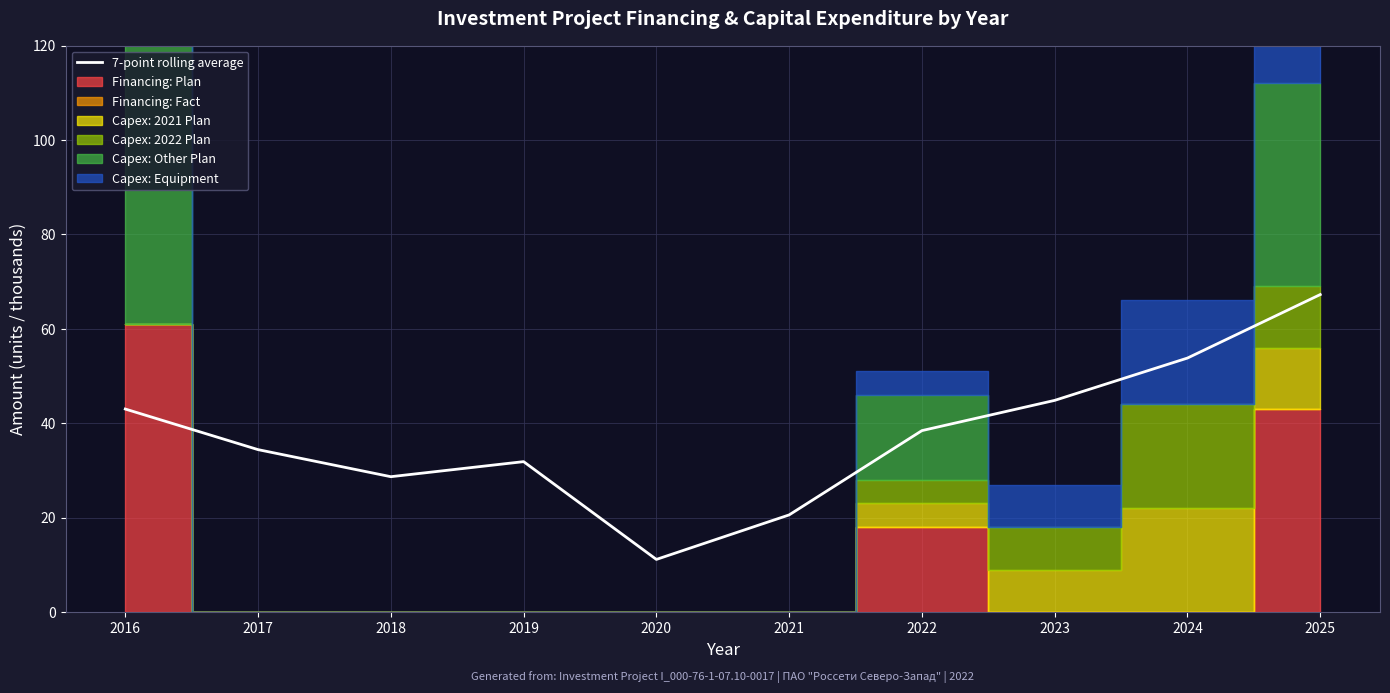

At which label does the data first exceed 38?

2016